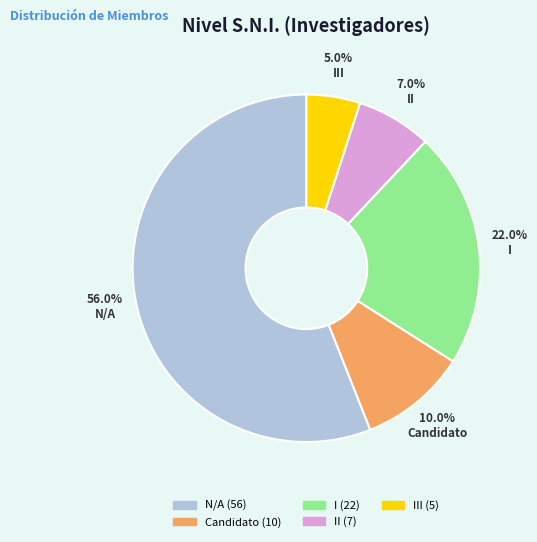

The II slice represents 7% of the pie. True or false?

True